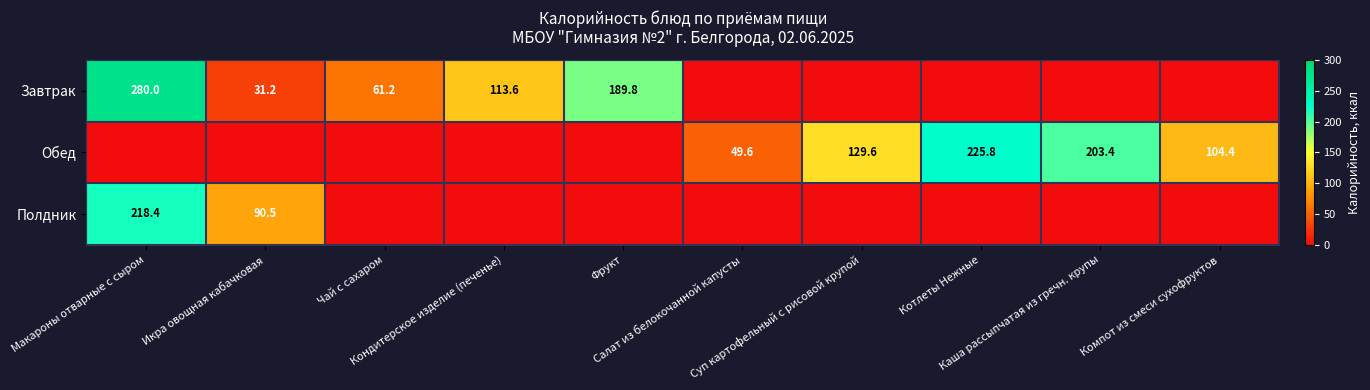

At which label does Завтрак first exceed 31?

Макароны отварные с сыром